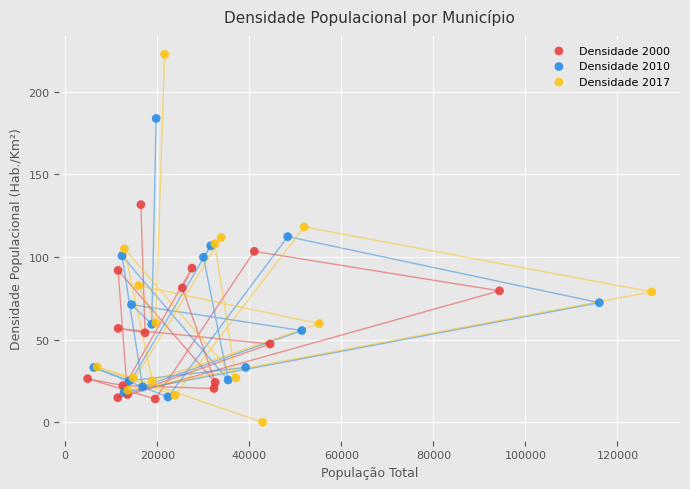

Which series reaches the maximum Y coordinate?

Densidade 2017